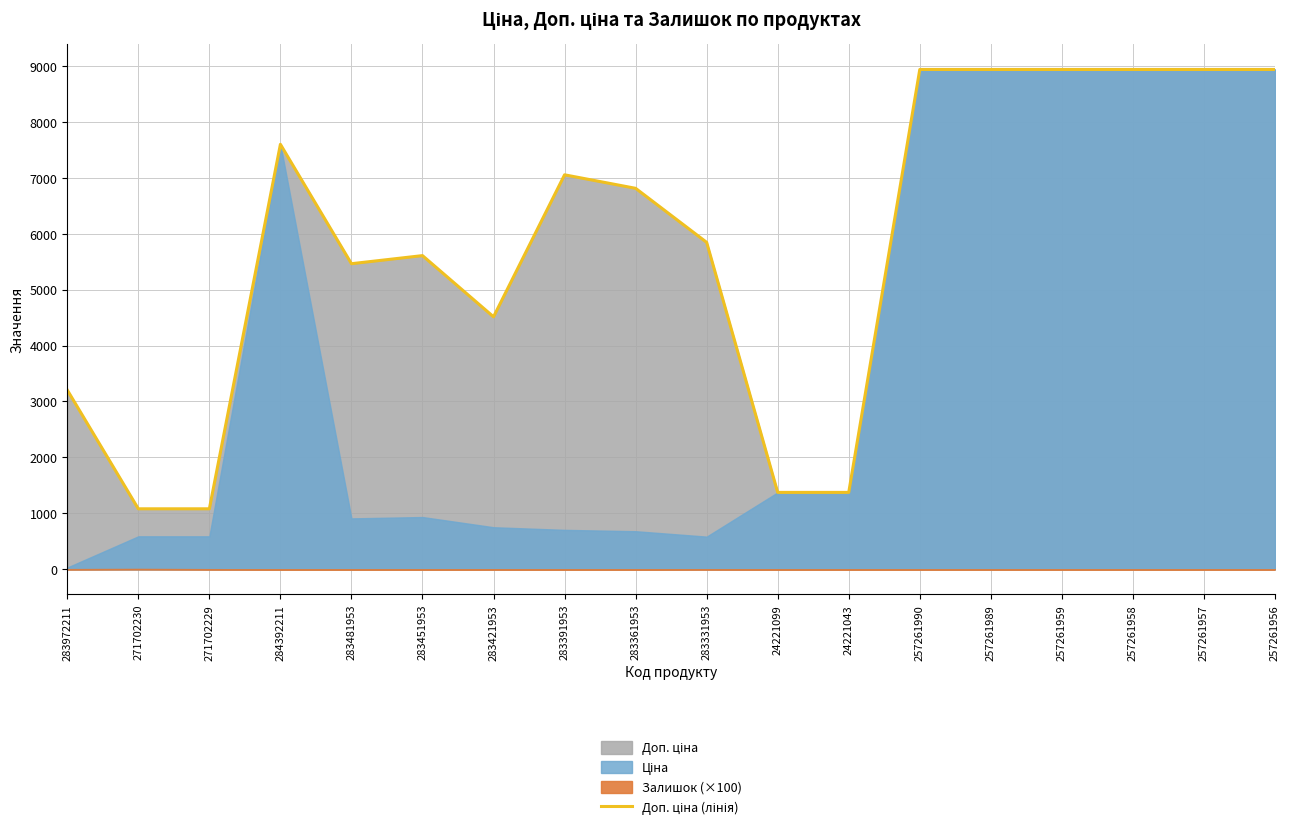

At which label is the value closest to 5007?

283481953